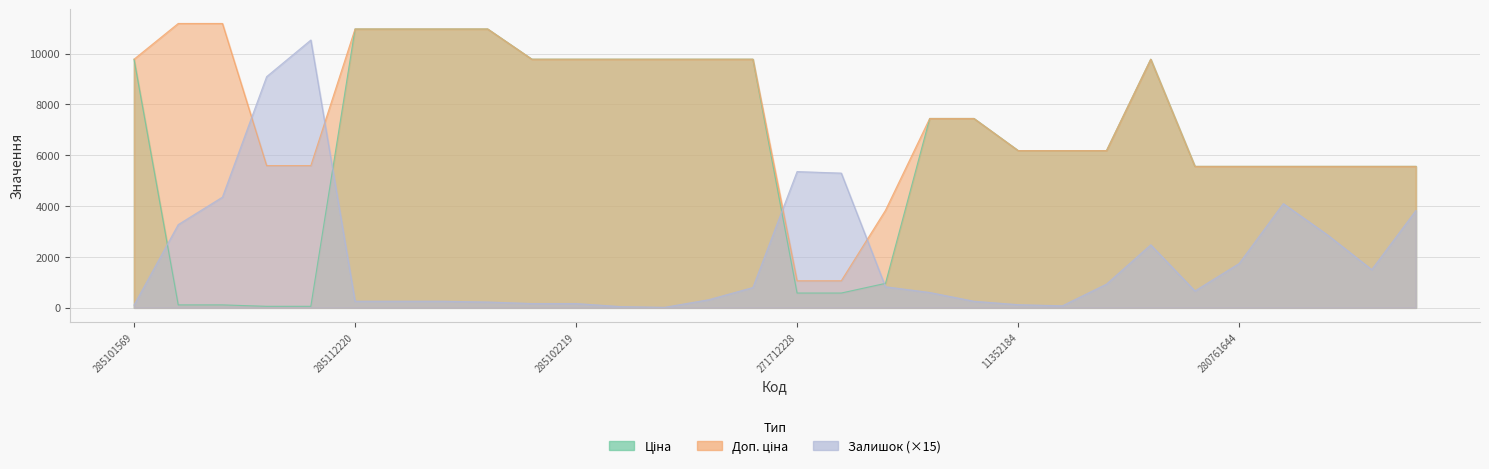

At which label is Ціна closest to 5510?

24